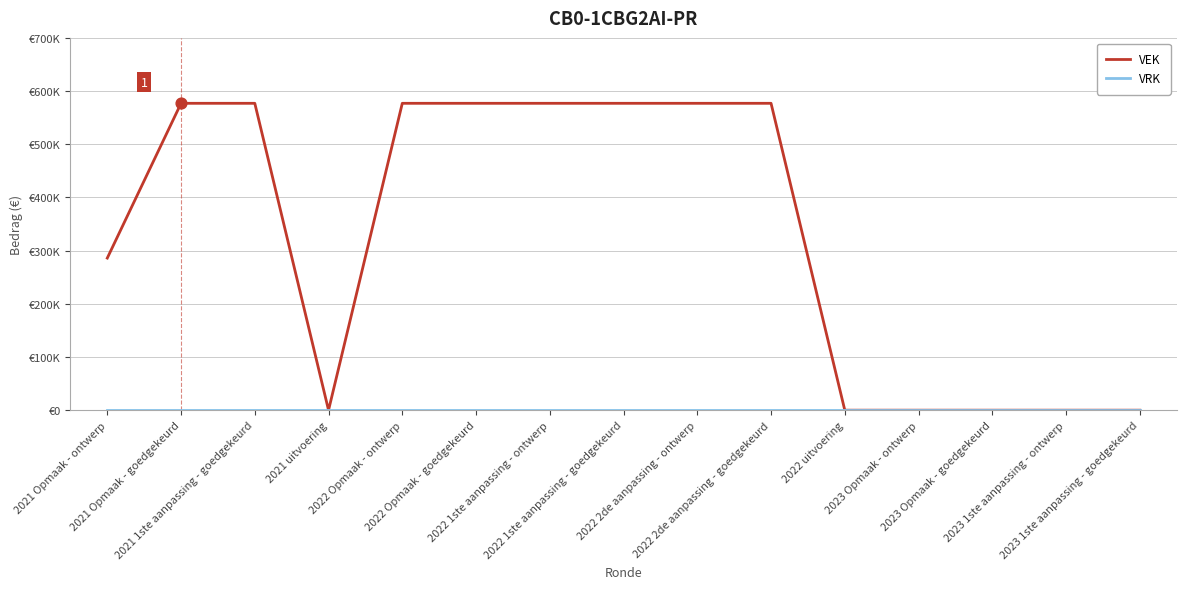

Does the chart have visible grid lines?

Yes